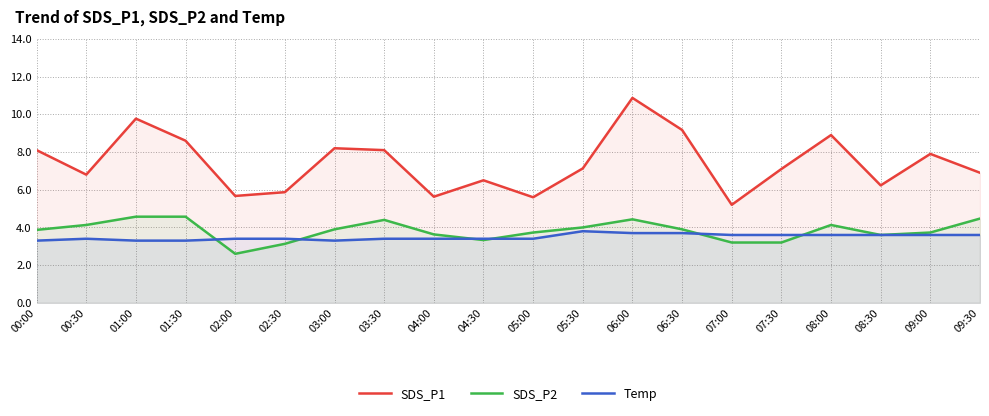

Between 08:30 and 03:30, which is larger?

03:30